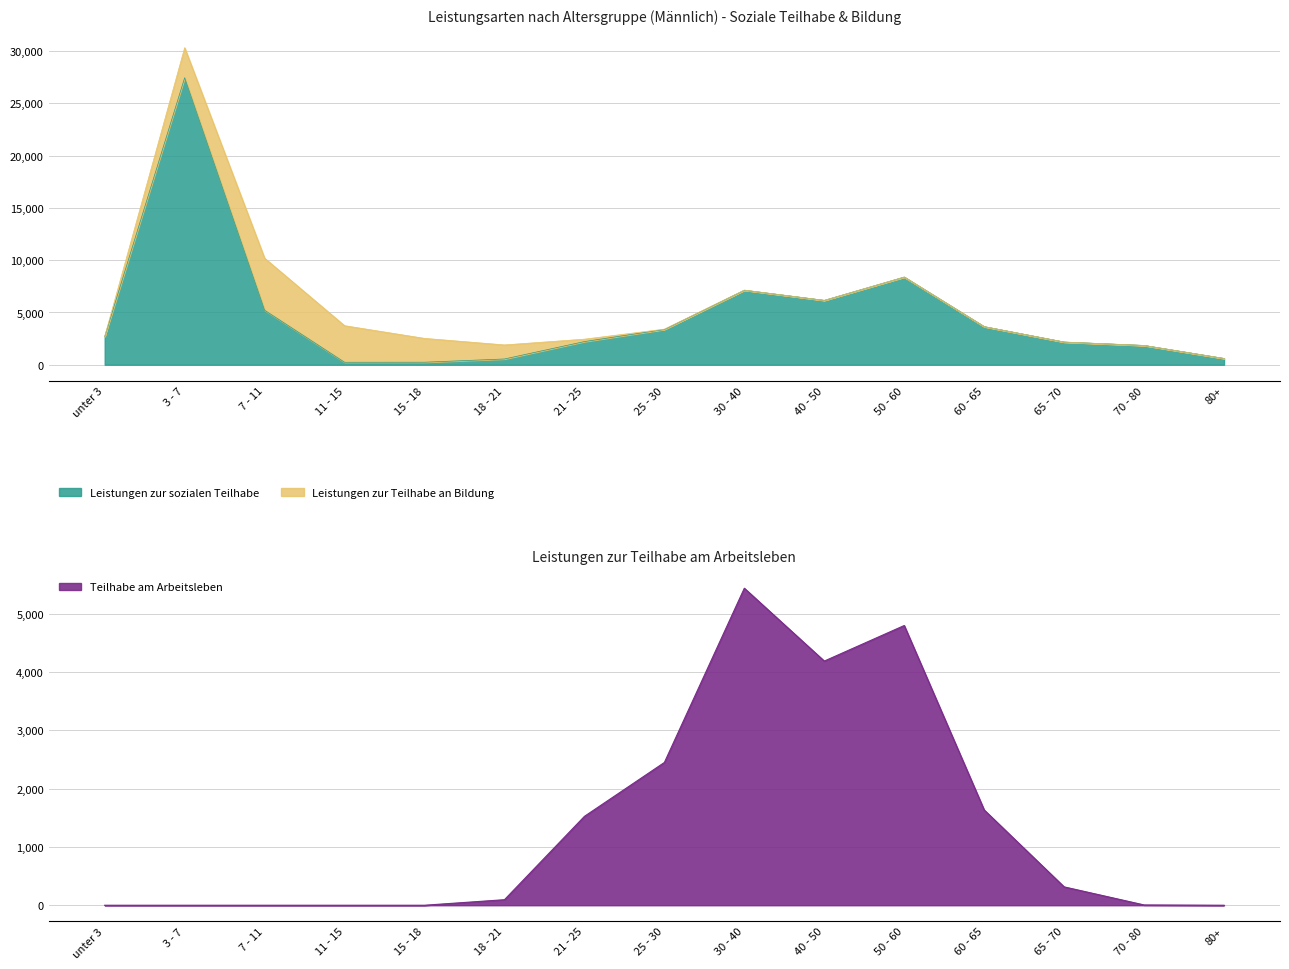

Which label corresponds to the largest value in the chart?

3 - 7